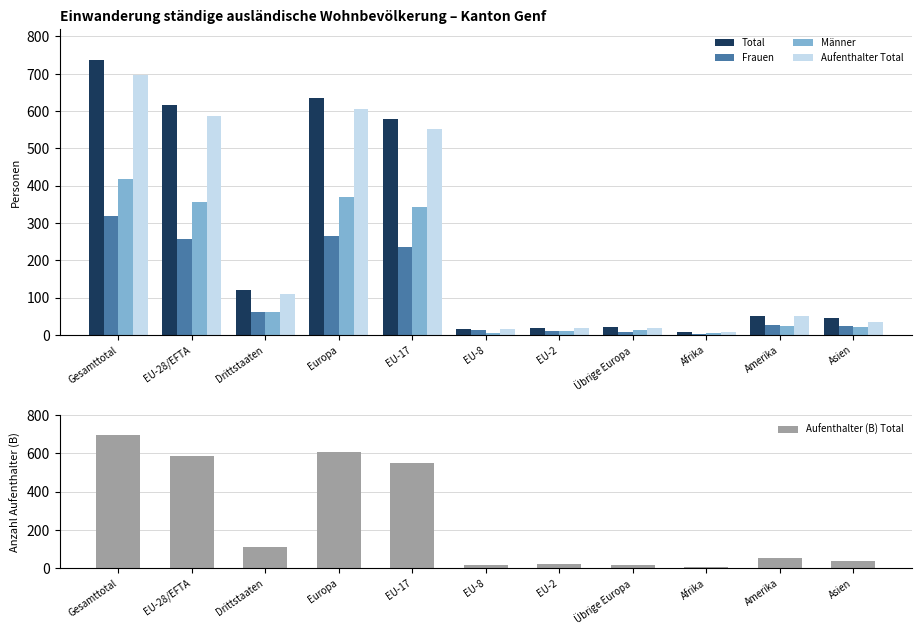

What is the approximate value of Total at EU-17, to the nearest 100?

600